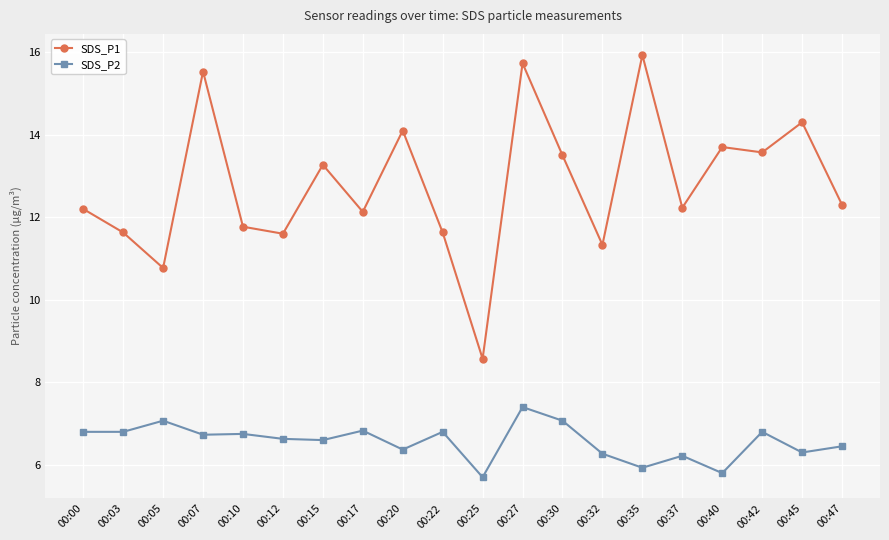

Rank the series by their maximum value, from lowest to highest.

SDS_P2, SDS_P1